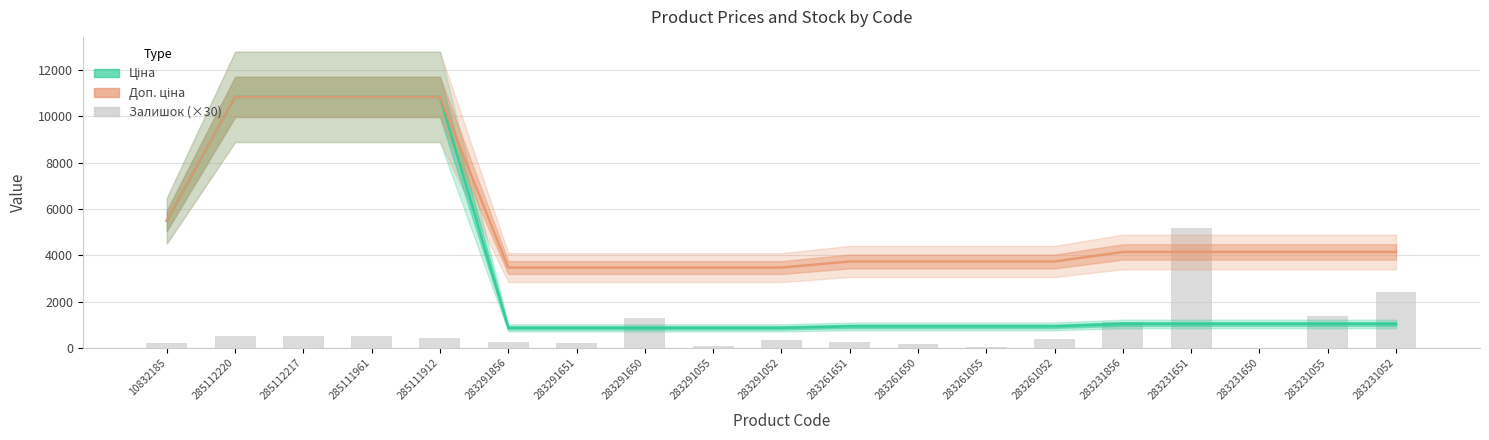

What is the maximum value shown in the chart?

10840.1